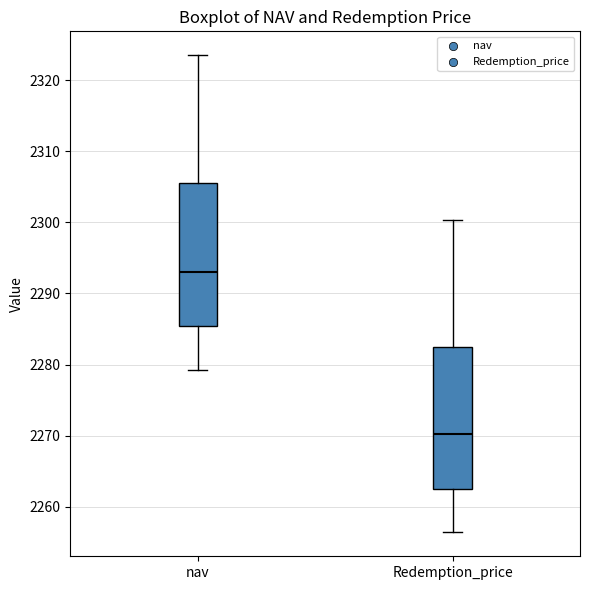

Where does the median line of the box for nav sit on the y-axis? The values are not printed on the chart, so give them approximately, as read against the axis.

2293